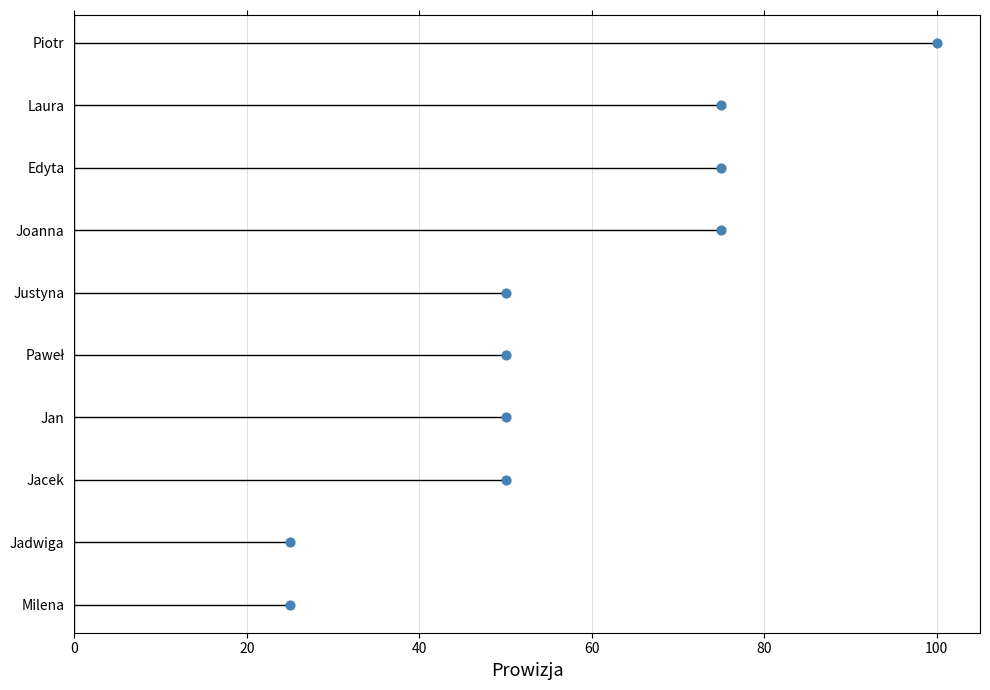

What is the change in value from 60 to 80?

+1